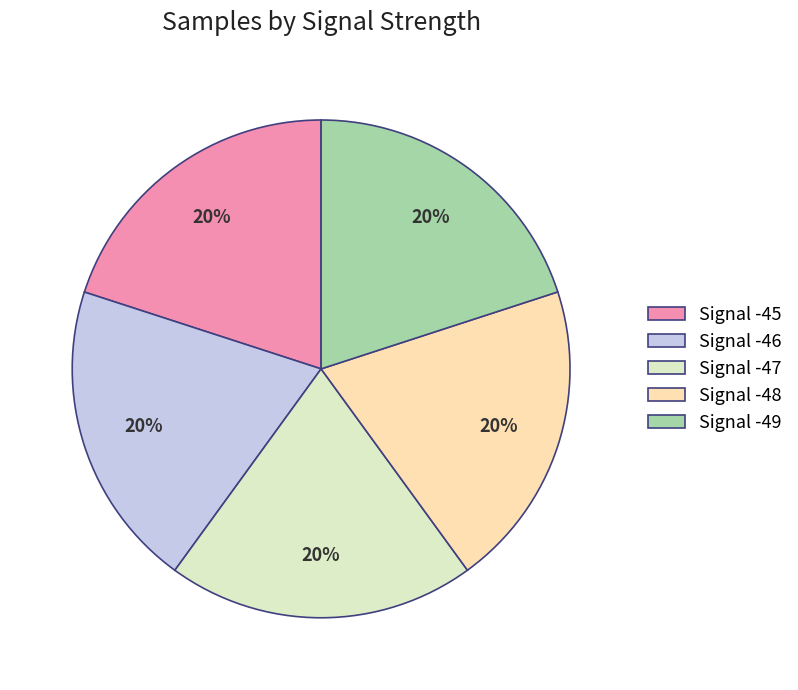

To the nearest percent, what is the average slice percentage?

20%